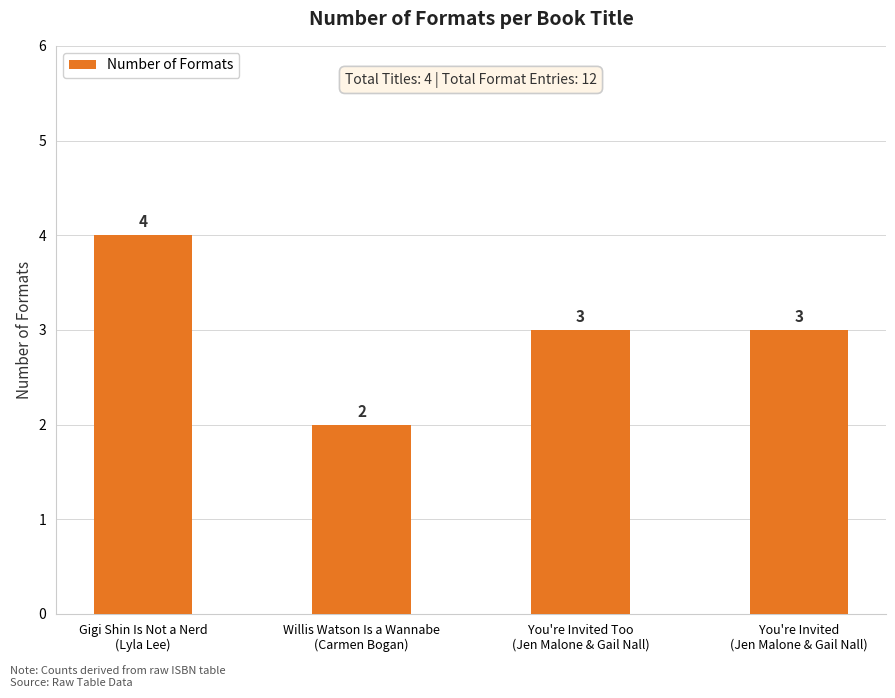

What is the approximate value at You're Invited
(Jen Malone & Gail Nall)?

3